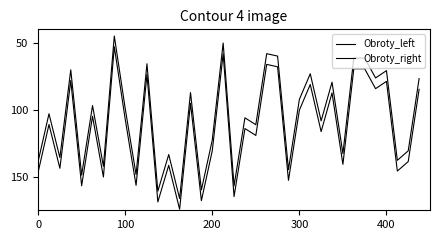

True or false: Obroty_right and Obroty_left cross at least once.

False